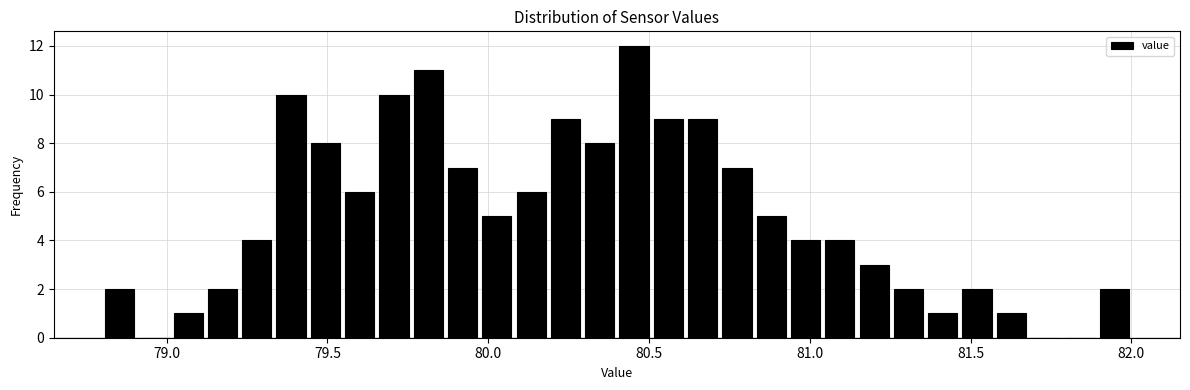

Read against the x-axis, roughly where is the centre of the tallest bar?

80.45